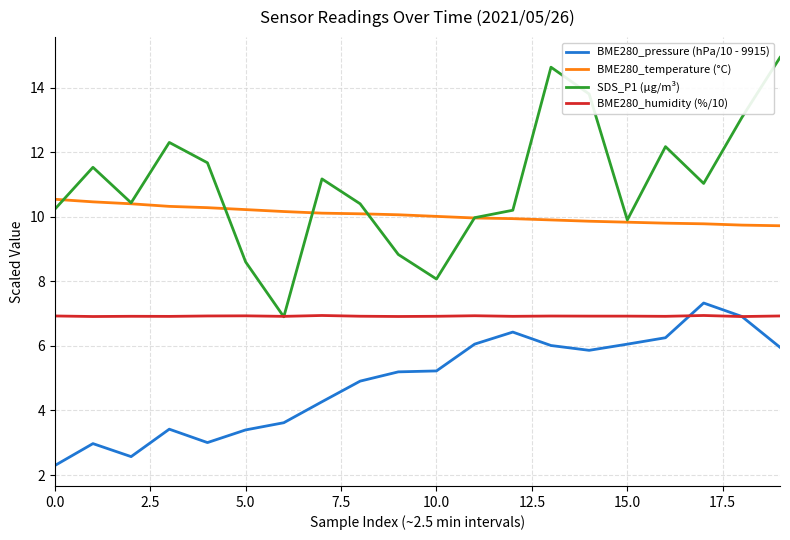

Which series has the largest total across all categories?

SDS_P1 (µg/m³)